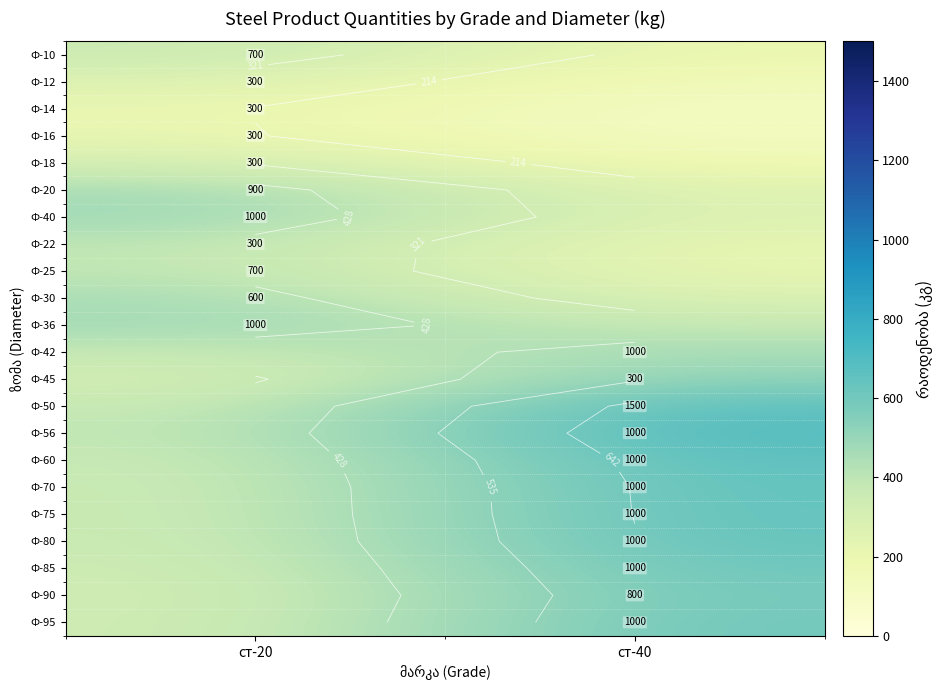

What is the difference between the Ф-36 values at ст-40 and ст-20?

92.7